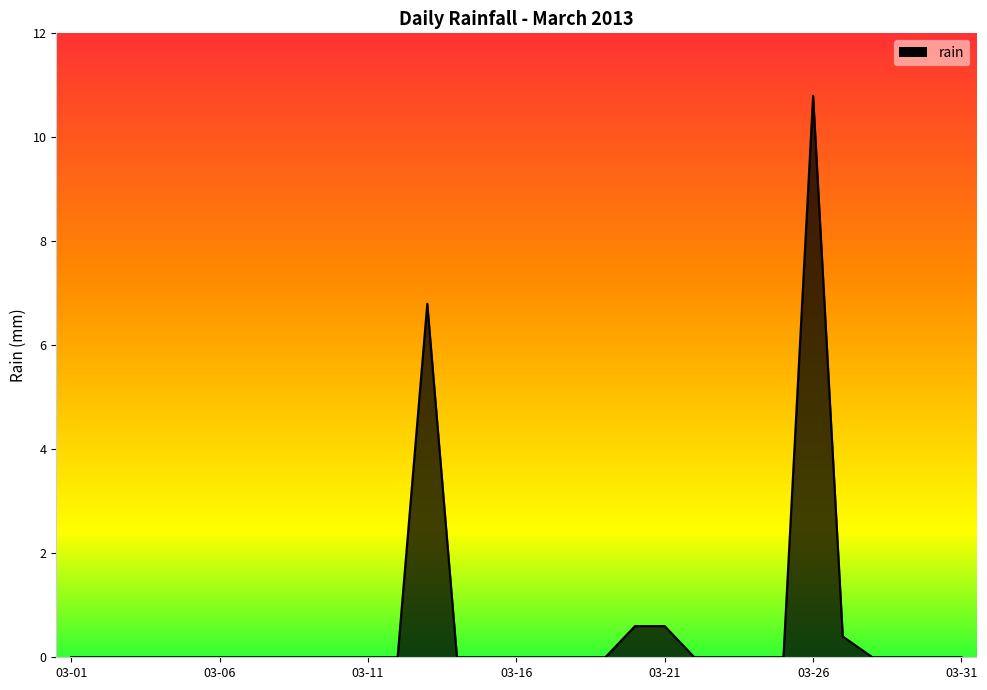

What is the maximum value shown in the chart?

10.8